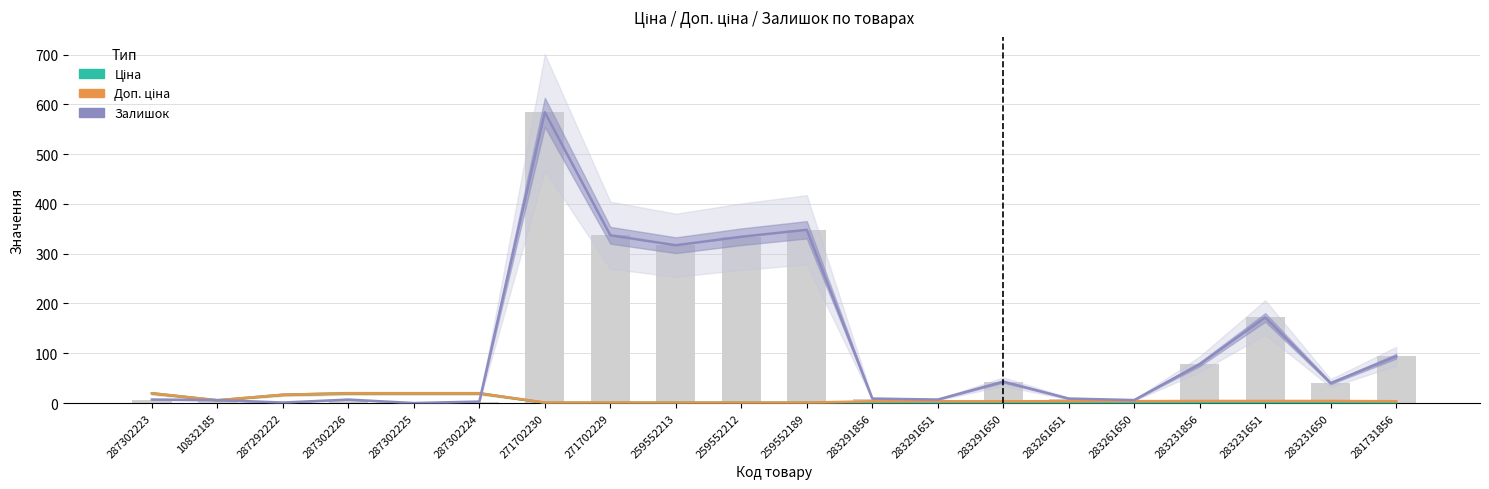

Where does the Залишок series first go above 40?

271702230